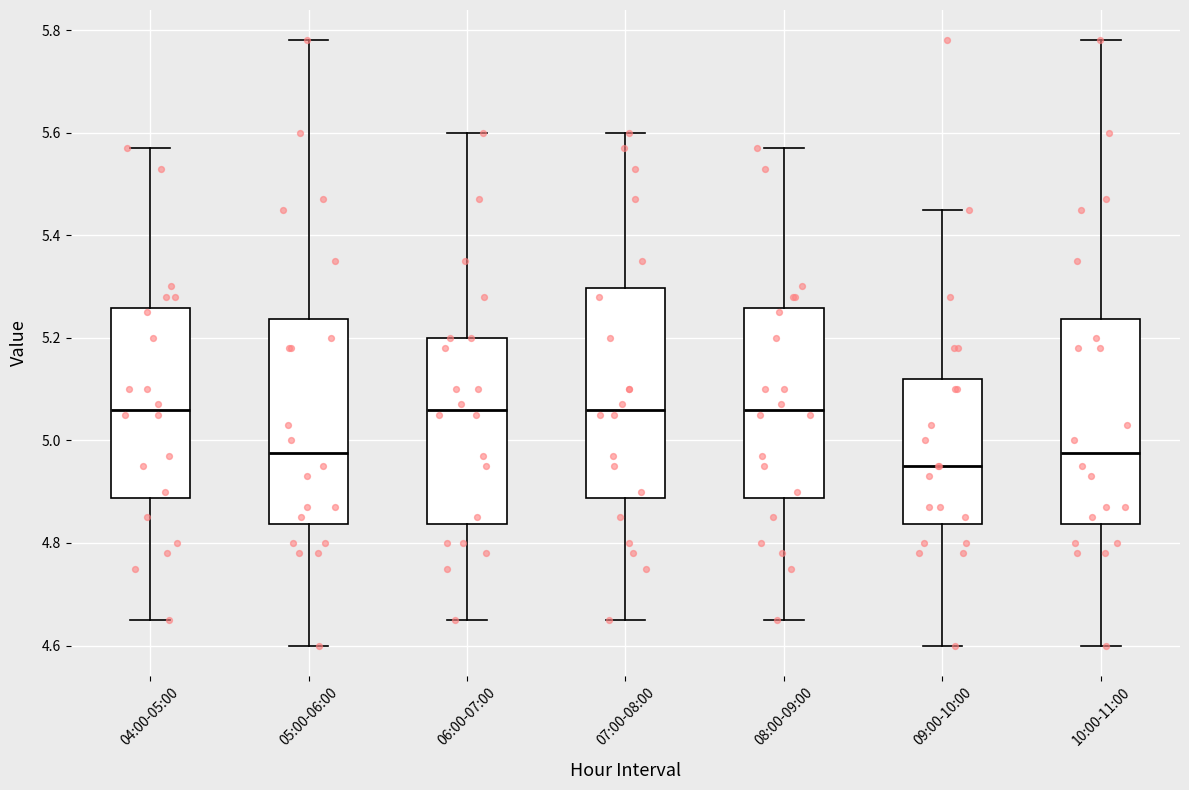

Reading left to right, read every box against the y-axis: the position of its median line, the range the box covers, and the ends of its whiskers. The values are not printed on the chart, so give them approximately, as read against the axis.

04:00-05:00: median 5.06, box 4.88 to 5.26, whiskers 4.66 to 5.58
05:00-06:00: median 4.98, box 4.84 to 5.24, whiskers 4.60 to 5.78
06:00-07:00: median 5.06, box 4.84 to 5.20, whiskers 4.66 to 5.60
07:00-08:00: median 5.06, box 4.88 to 5.30, whiskers 4.66 to 5.60
08:00-09:00: median 5.06, box 4.88 to 5.26, whiskers 4.66 to 5.58
09:00-10:00: median 4.96, box 4.84 to 5.12, whiskers 4.60 to 5.46
10:00-11:00: median 4.98, box 4.84 to 5.24, whiskers 4.60 to 5.78